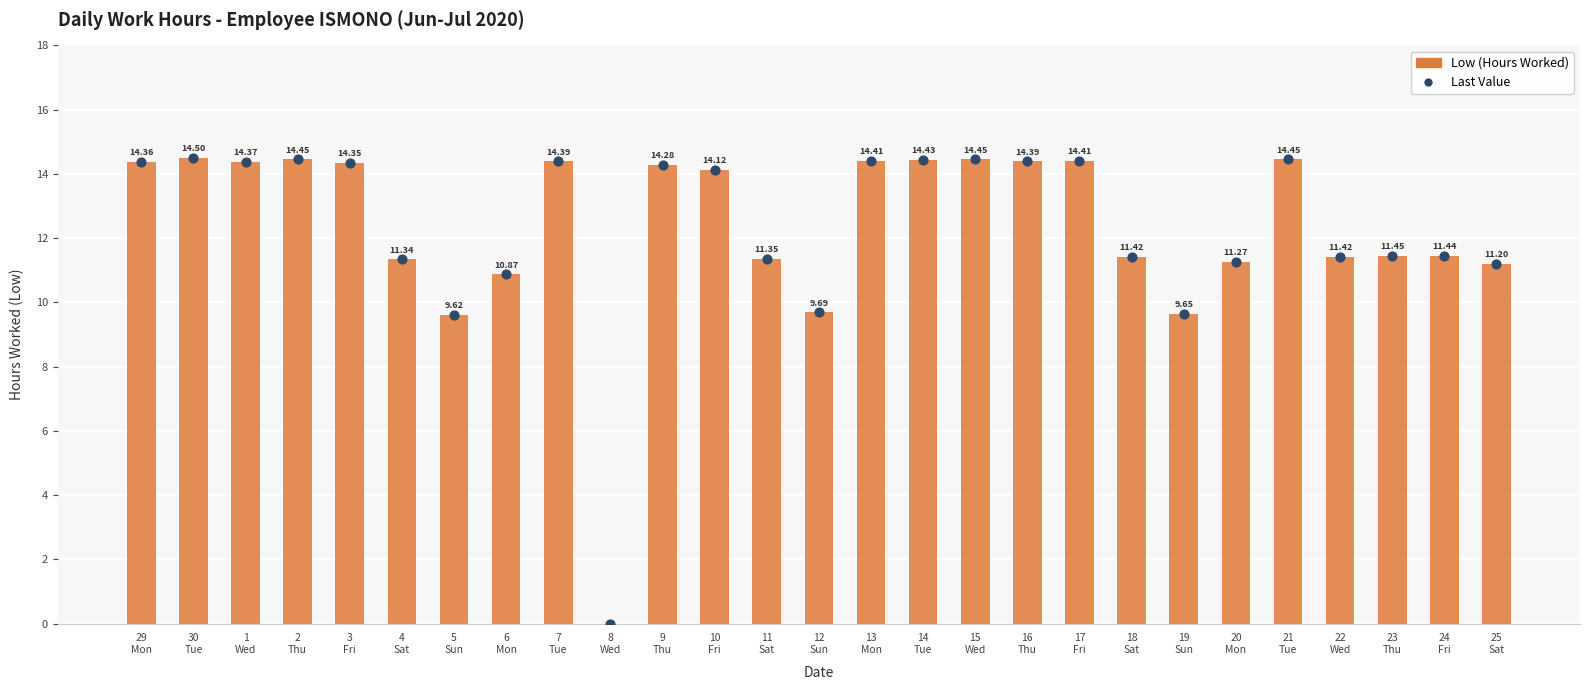

Which series reaches the maximum Y coordinate?

Low (Hours Worked)